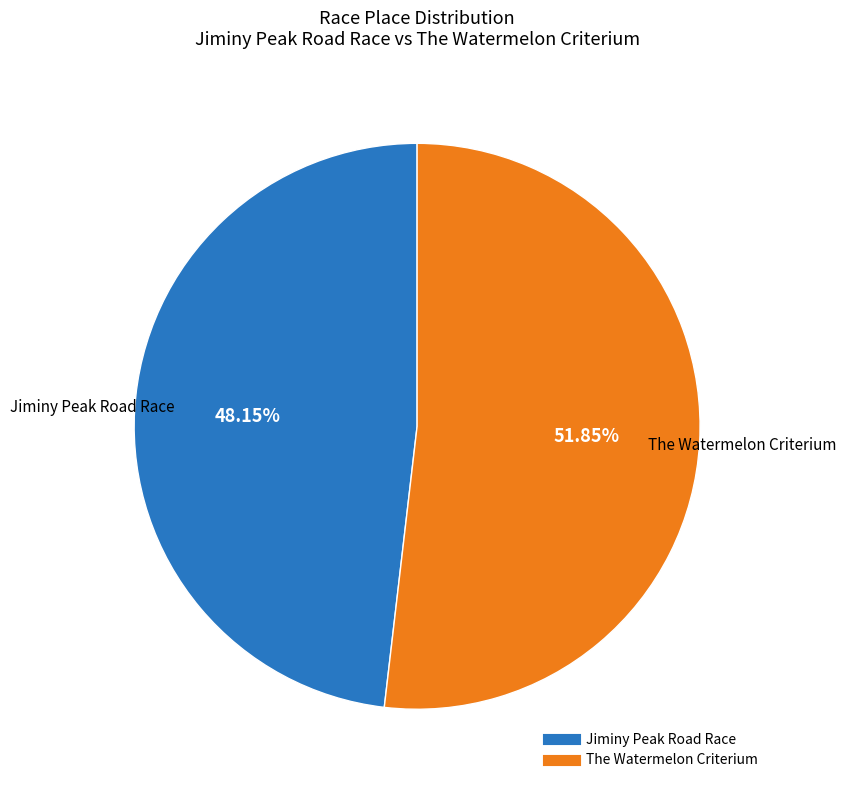

Does Jiminy Peak Road Race account for over 50% of the chart?

No